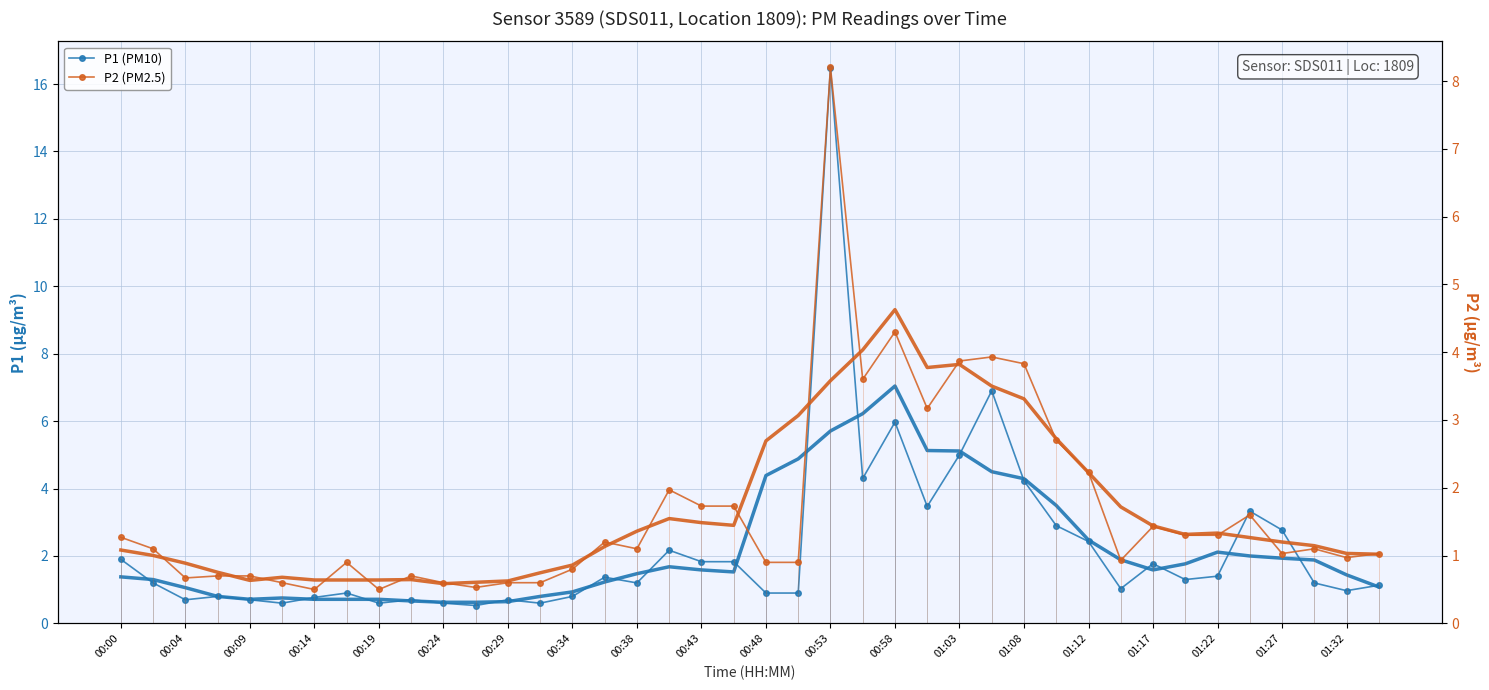

True or false: P2 has a value of 0.9 at 00:48.

True